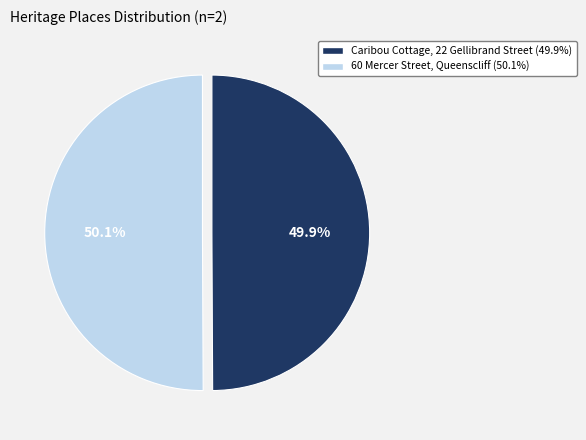

Does any single category account for the majority?

Yes